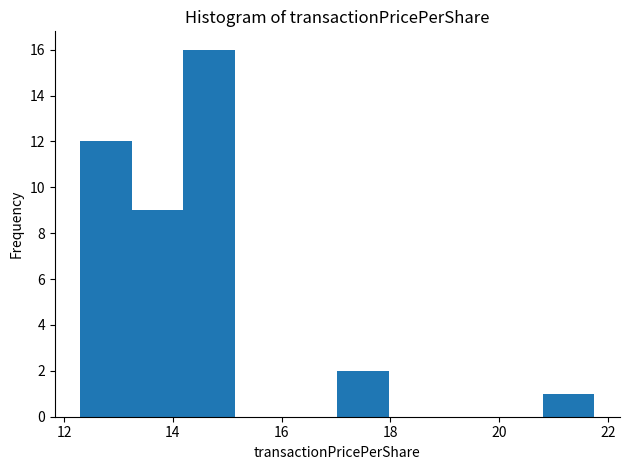

What is the height of the bar covering 13.2 to 14.2 on the x-axis? Neither the bar edges nor the heights are printed on the chart, so give them approximately, as read against the axes.

9